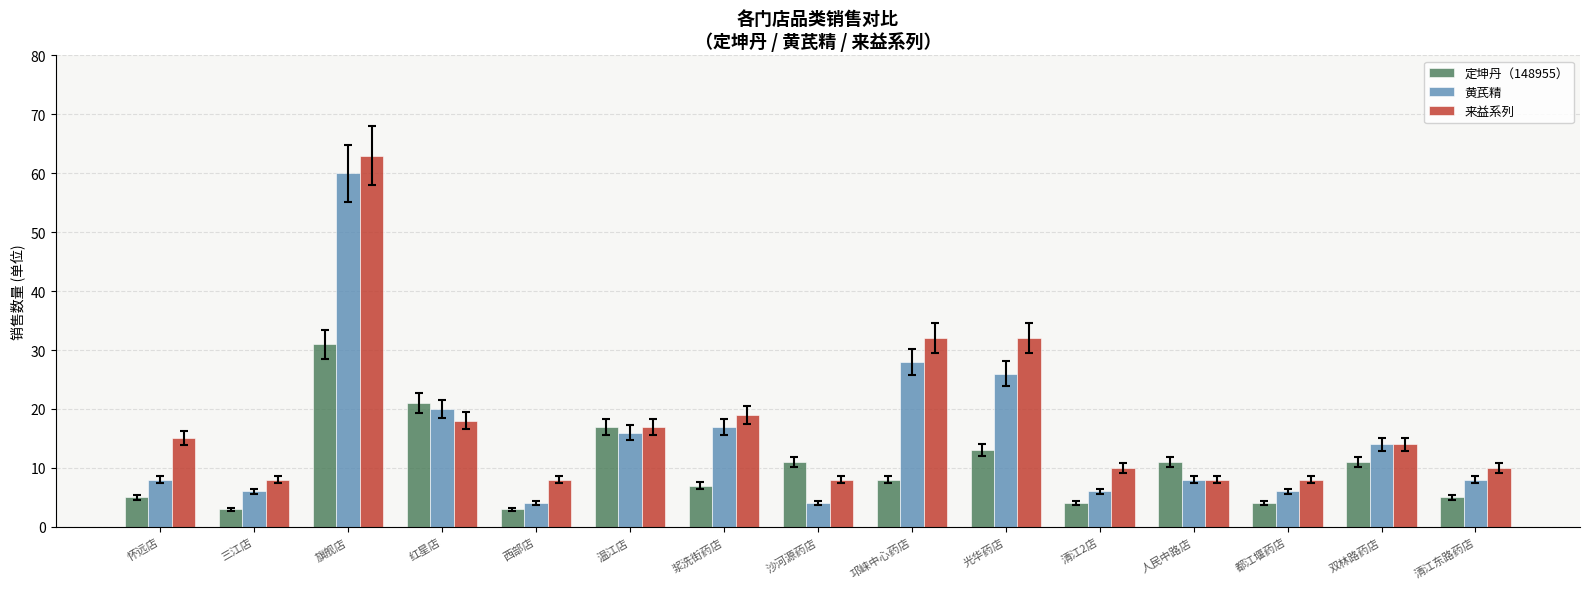

What is the total value across all series at 沙河源药店?

23